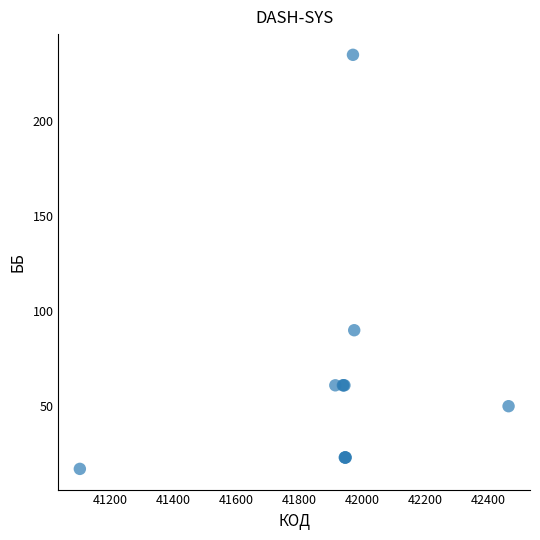

What Y value in the scatter plot is closest to 126?

90